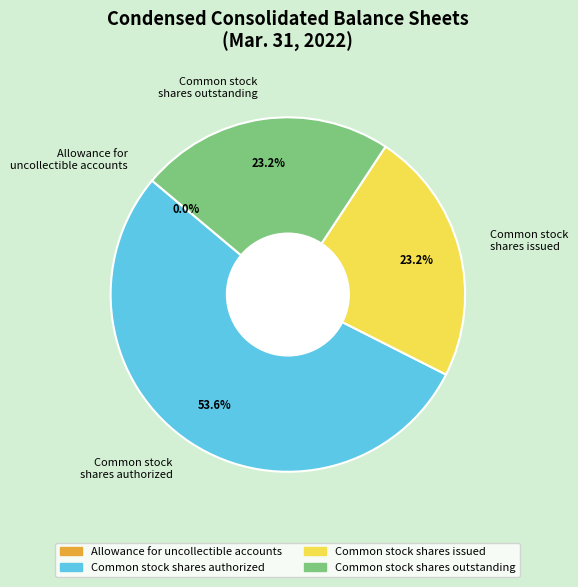

To the nearest percent, what percentage of the pie is Common stock shares issued?

23%